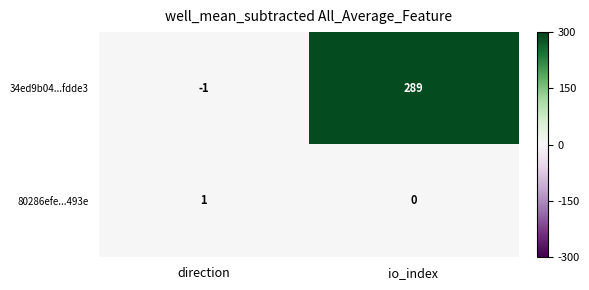

At io_index, list the series in order from largest to smallest.

34ed9b04...fdde3, 80286efe...493e